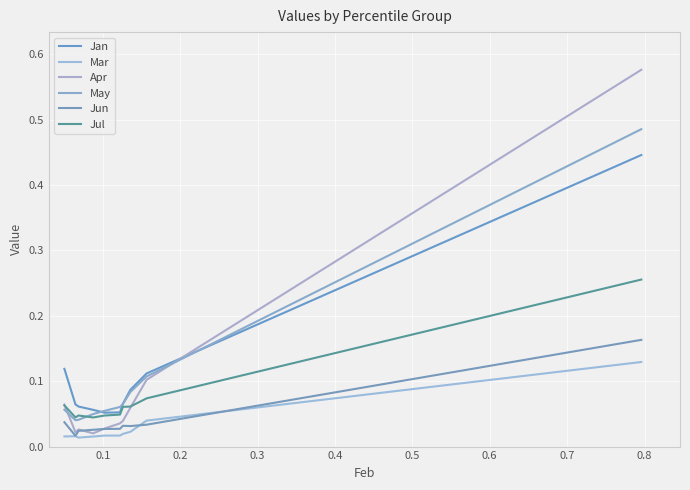

How many lines are shown in the chart?

6